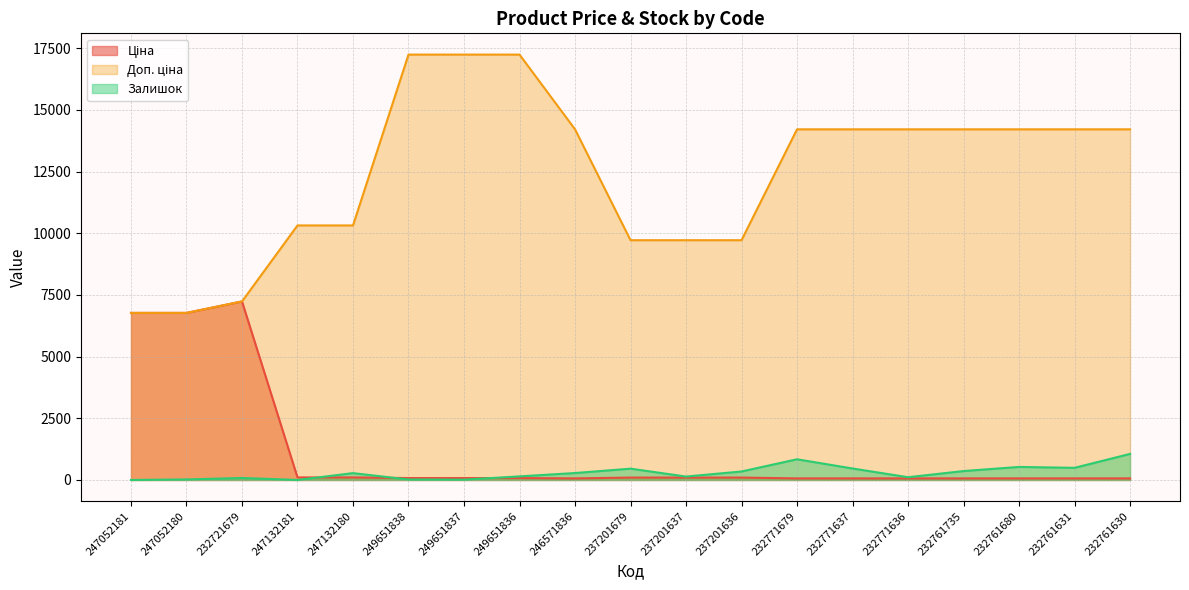

What is the label of the 19th point from the left?

232761630